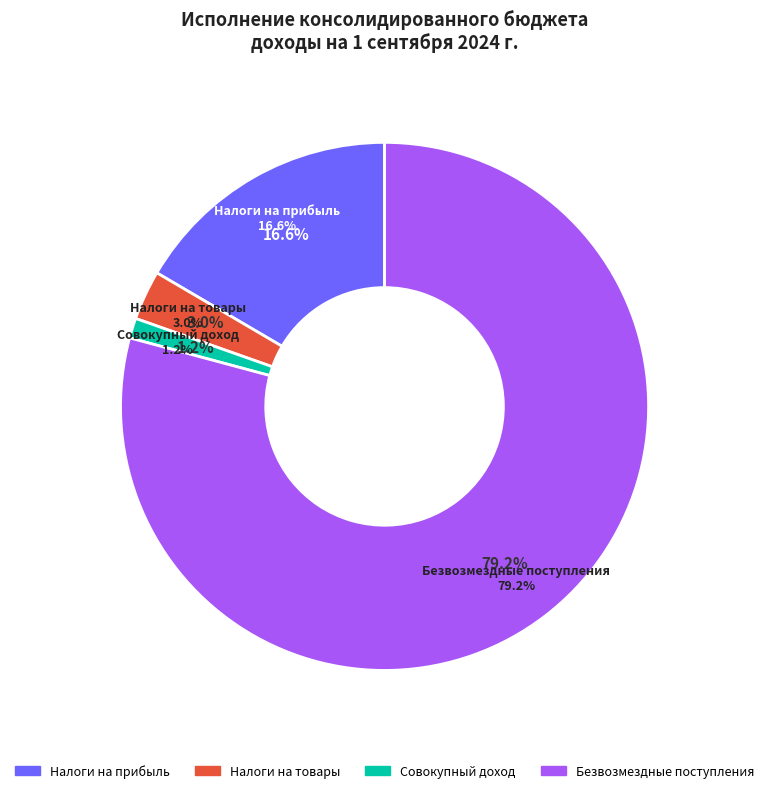

To the nearest percent, what is the average slice percentage?

25%